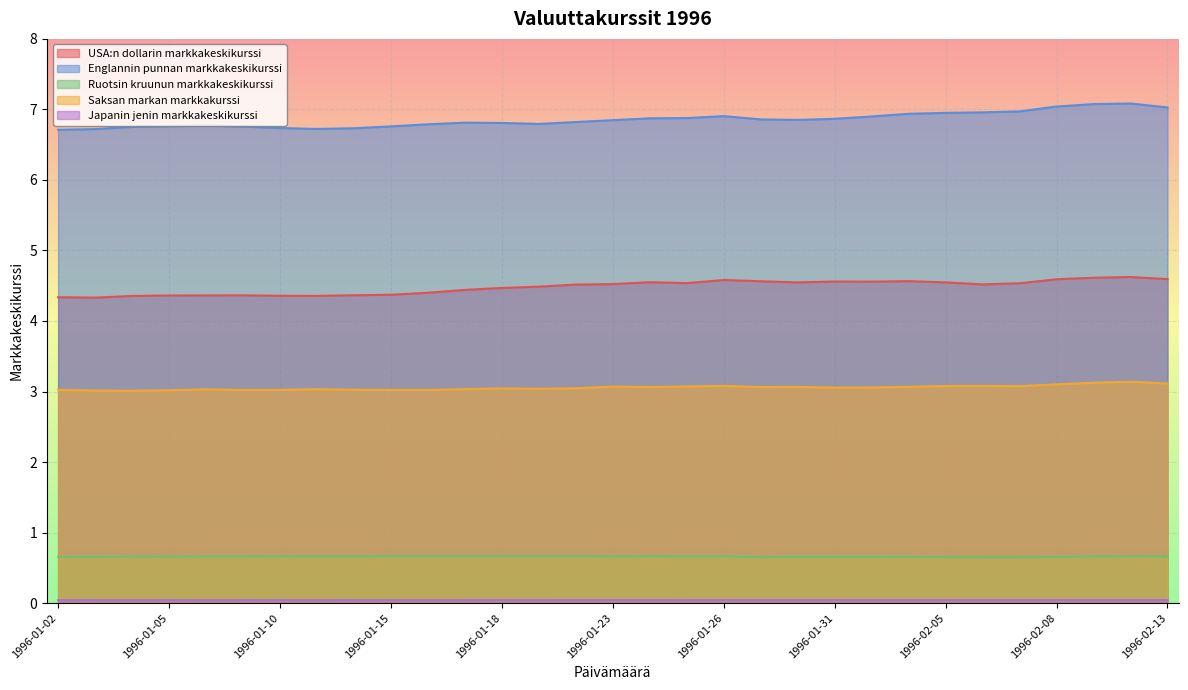

What position from the right is 1996-01-09?

26